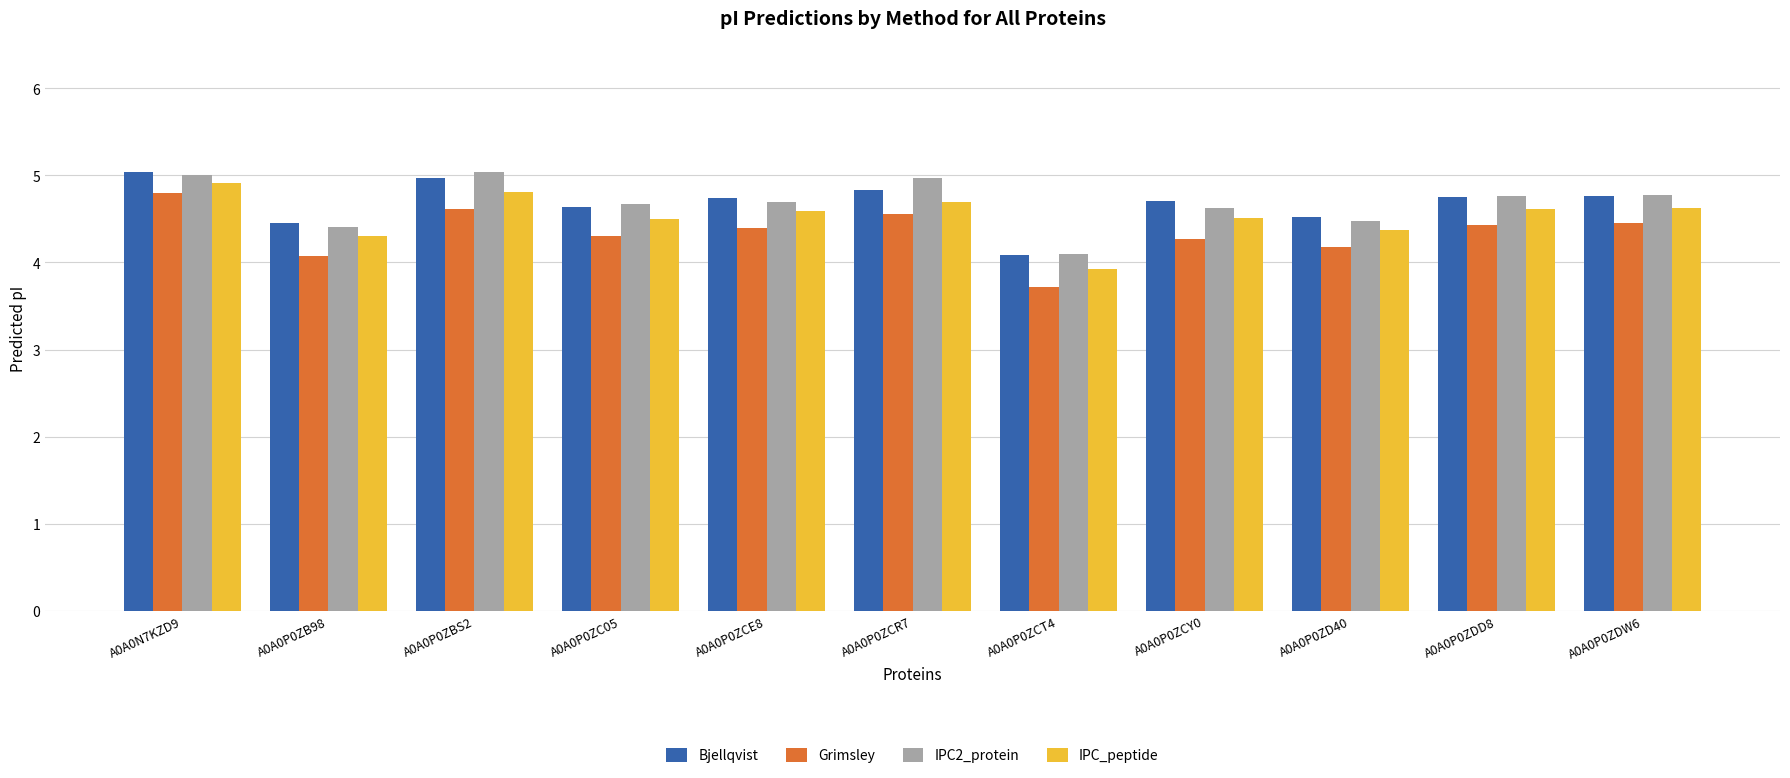

At which category is the sum across all series the highest?

A0A0N7KZD9